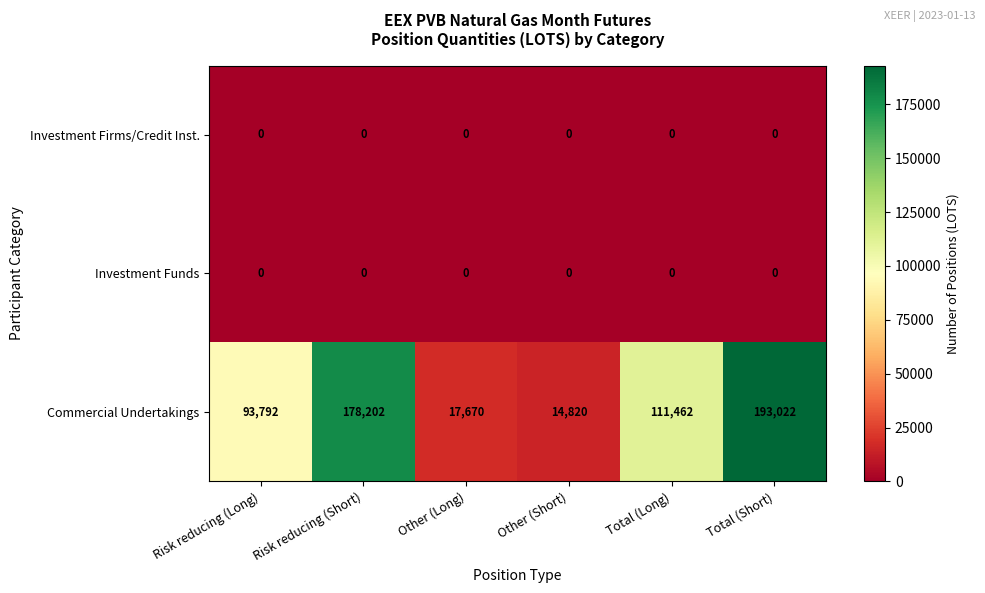

Read the Commercial Undertakings value at Risk reducing (Short), to the nearest 50.

178200